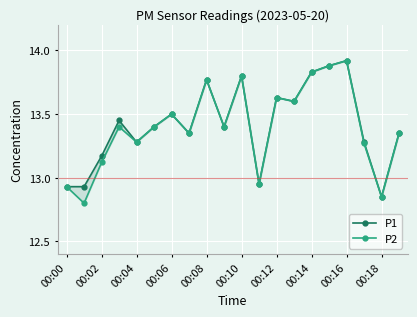

What is the minimum value shown in the chart?

12.8